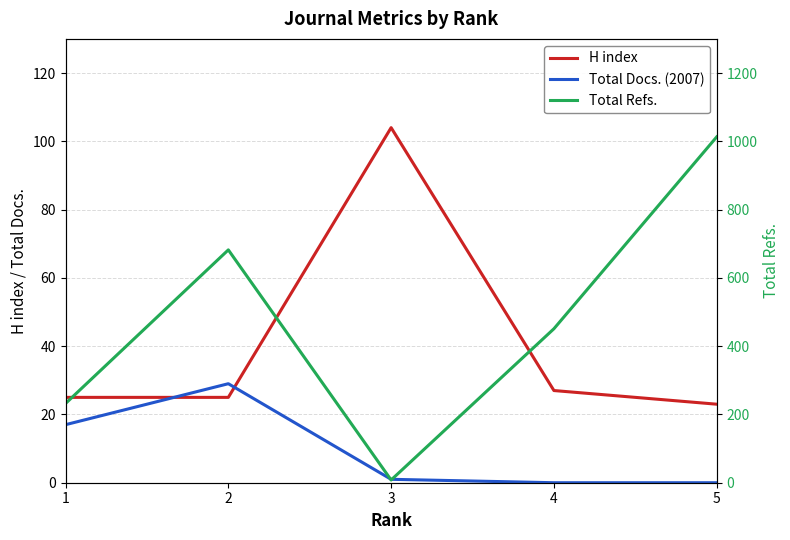

Which series has the largest range (max minus min)?

Total Refs.